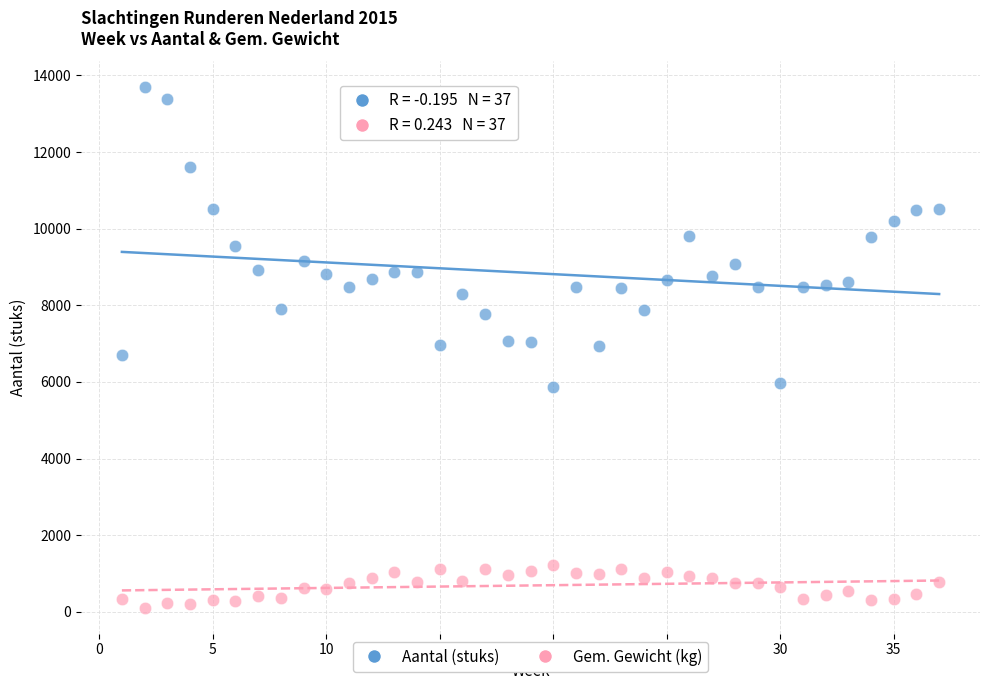

Across all data points, what is the range of Y values (max minus min)?

13575.5